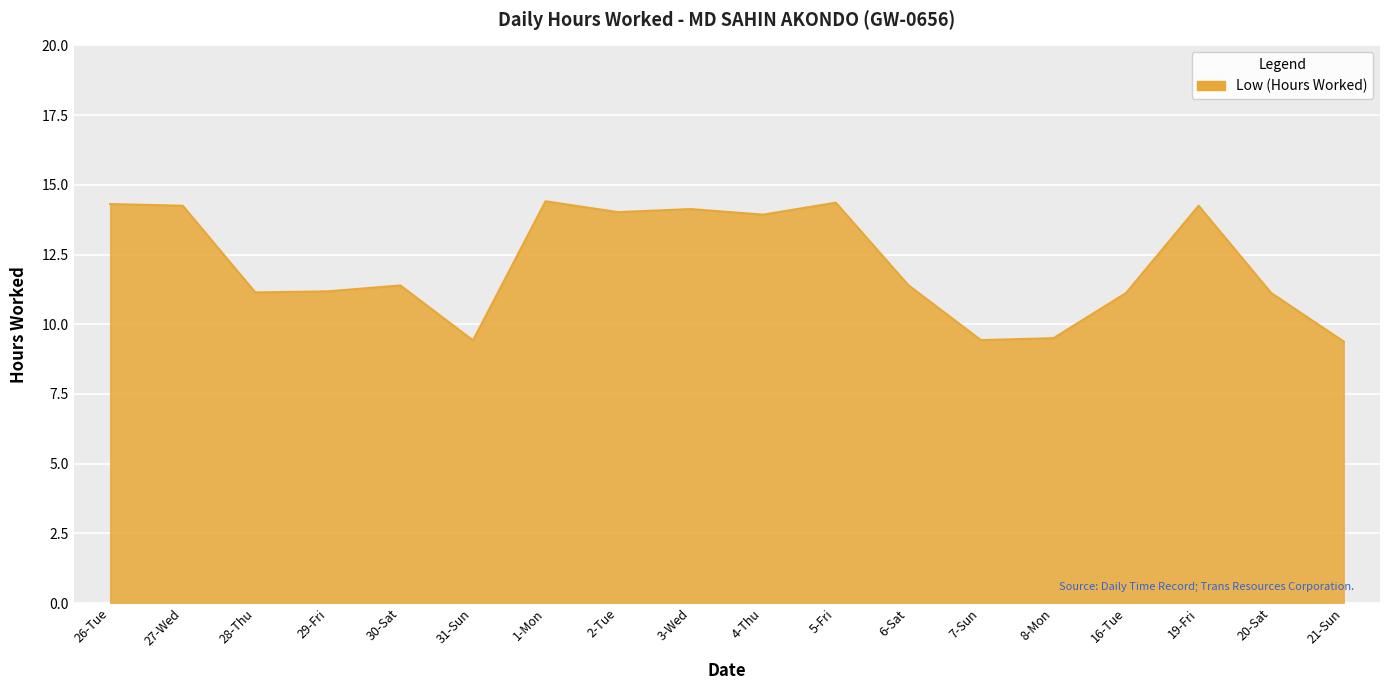

What is the maximum value shown in the chart?

14.4